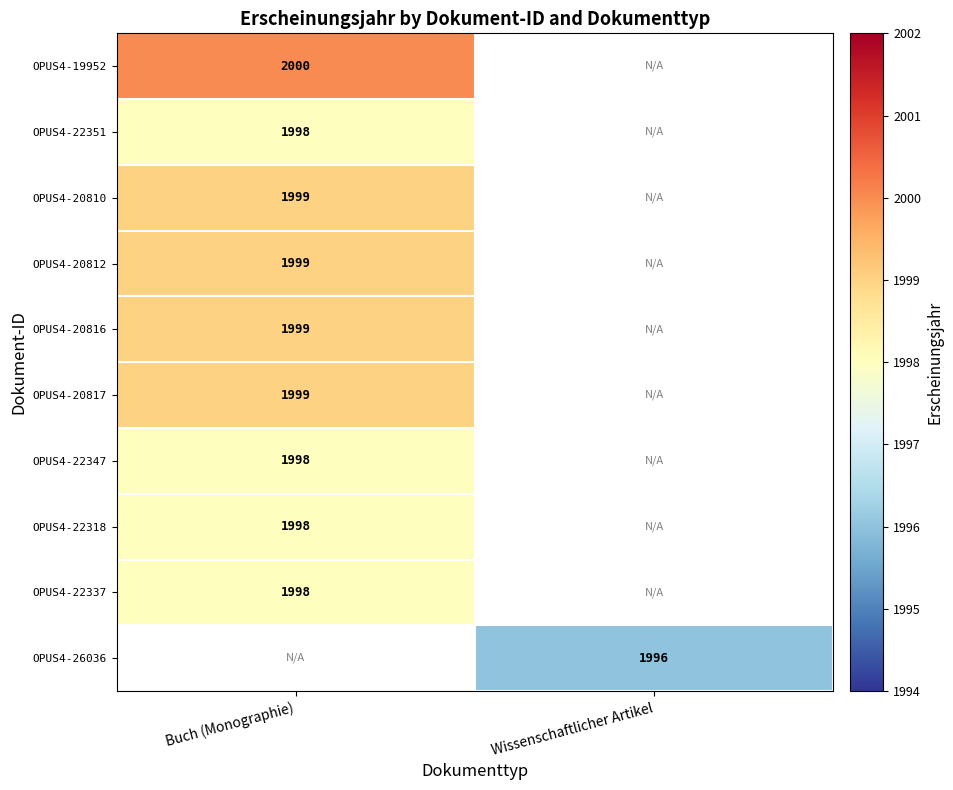

The value of OPUS4-26036 at Wissenschaftlicher Artikel is 1996. True or false?

True